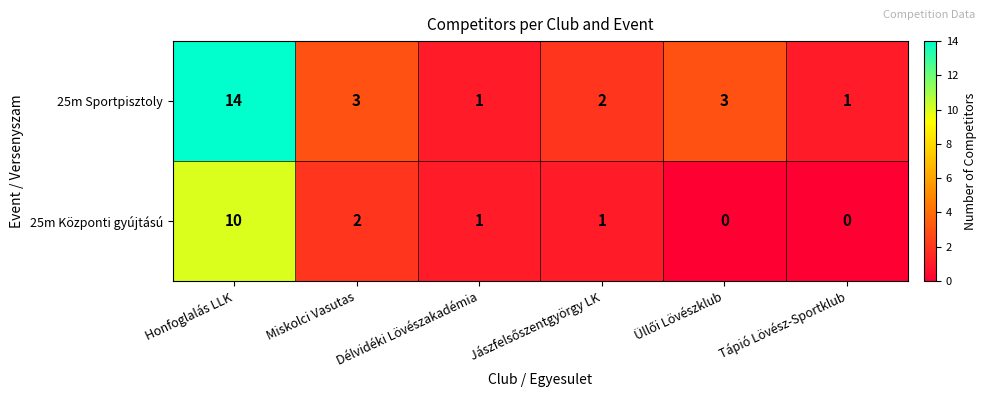

What is the average value of the 25m Sportpisztoly series?

4